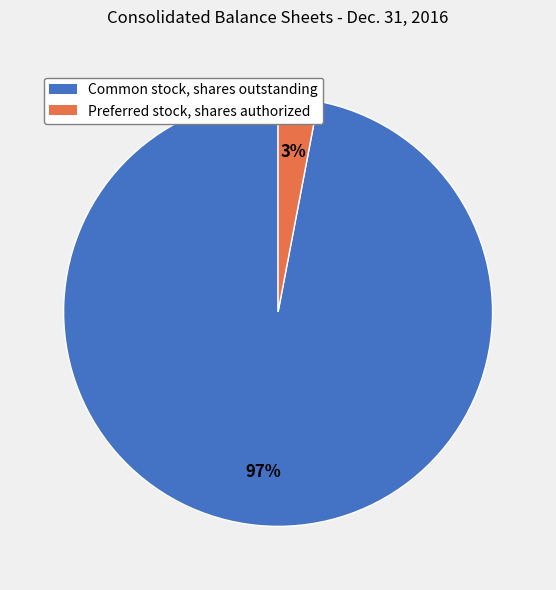

True or false: Preferred stock, shares authorized accounts for 3% of the total.

True